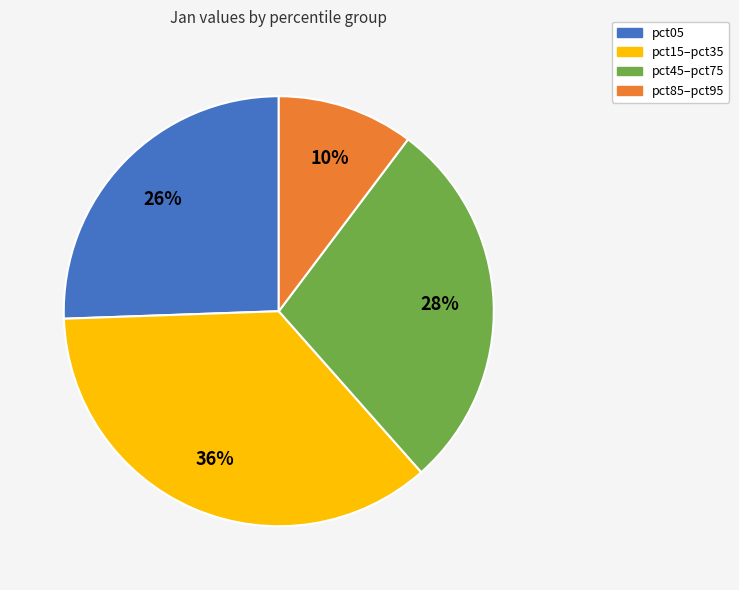

Is there a majority slice in this chart?

No